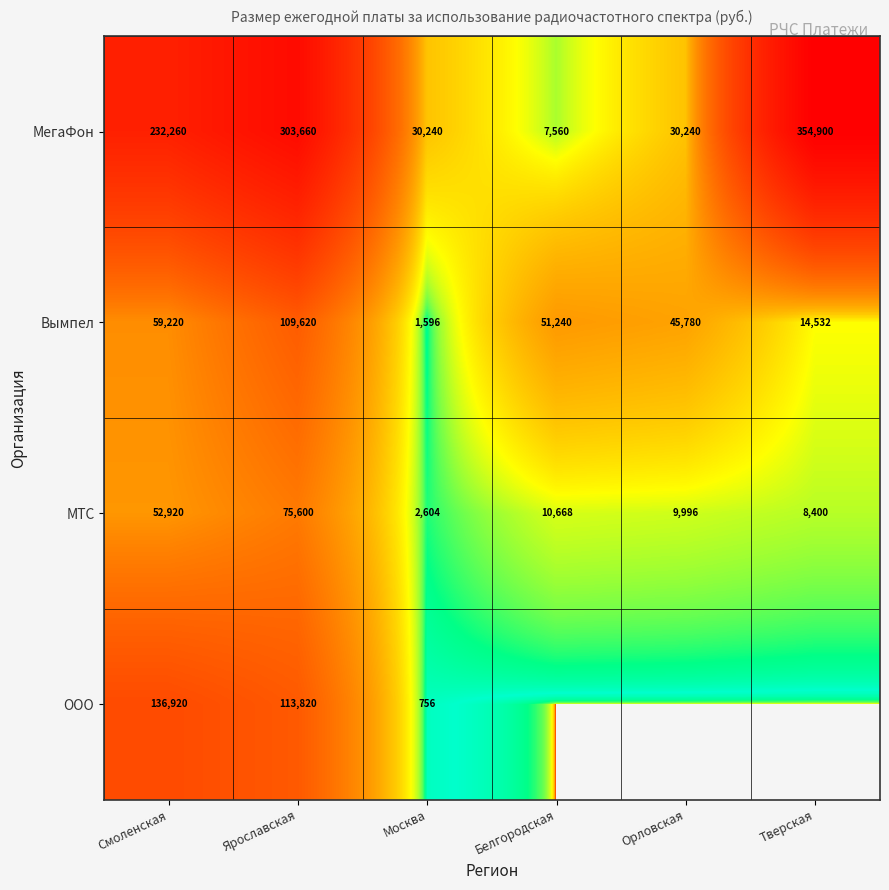

At Смоленская, list the series in order from largest to smallest.

МегаФон, ООО, Вымпел, МТС